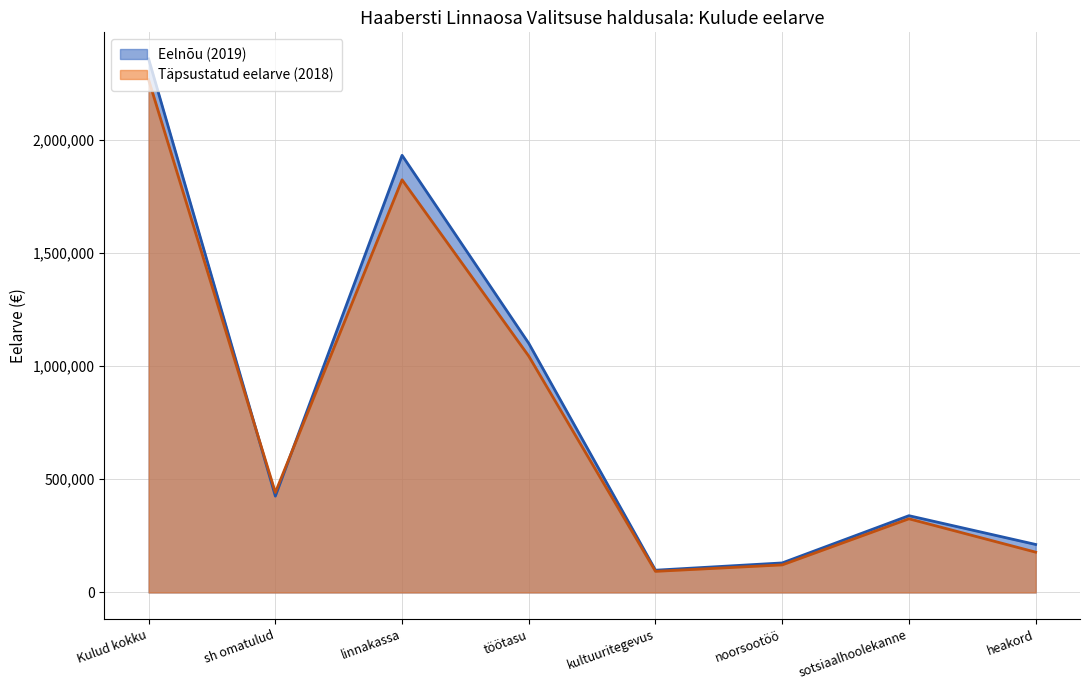

At which category is the sum across all series the highest?

Kulud kokku